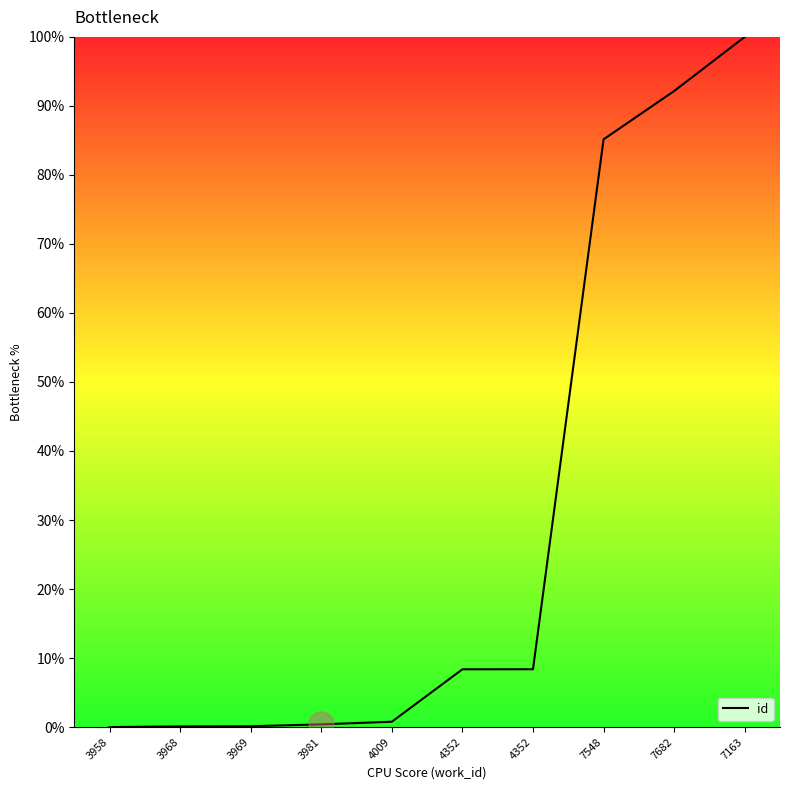

Does the chart have visible grid lines?

No